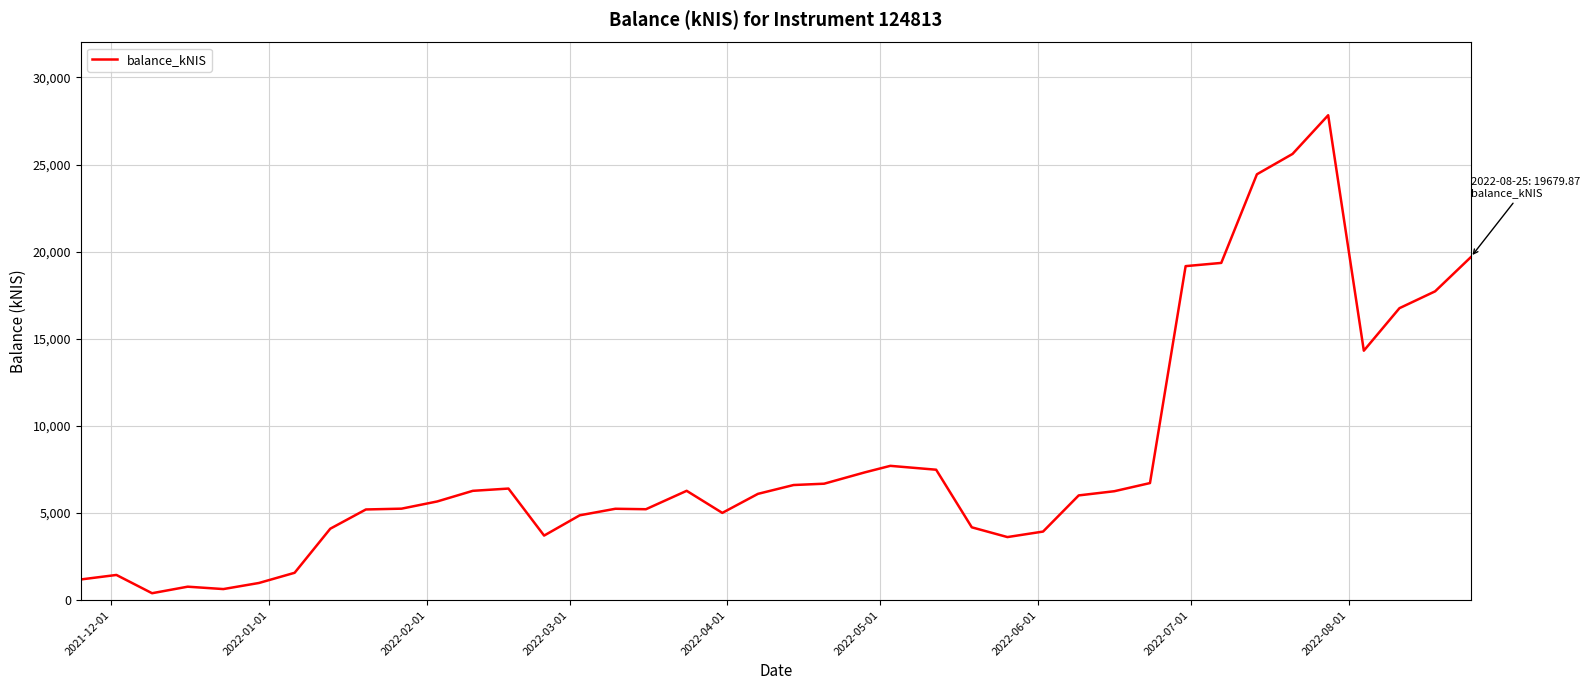

What is the smallest value displayed?

398.7